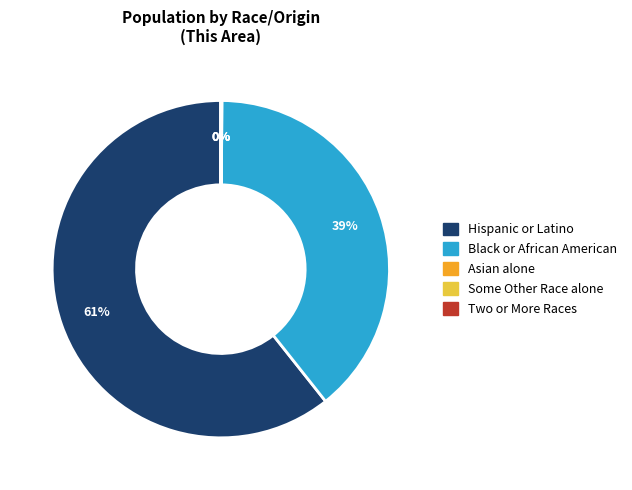

Is there a majority slice in this chart?

Yes